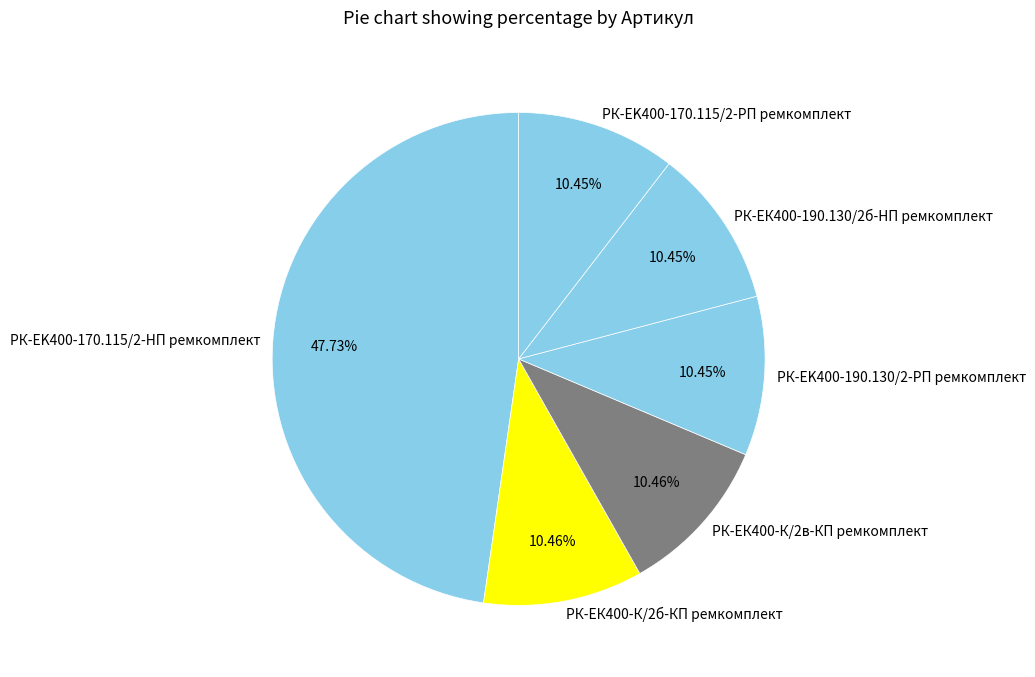

Do РК-ЕK400-190.130/2-РП ремкомплект and РК-EK400-170.115/2-РП ремкомплект together represent more than half of the pie?

No